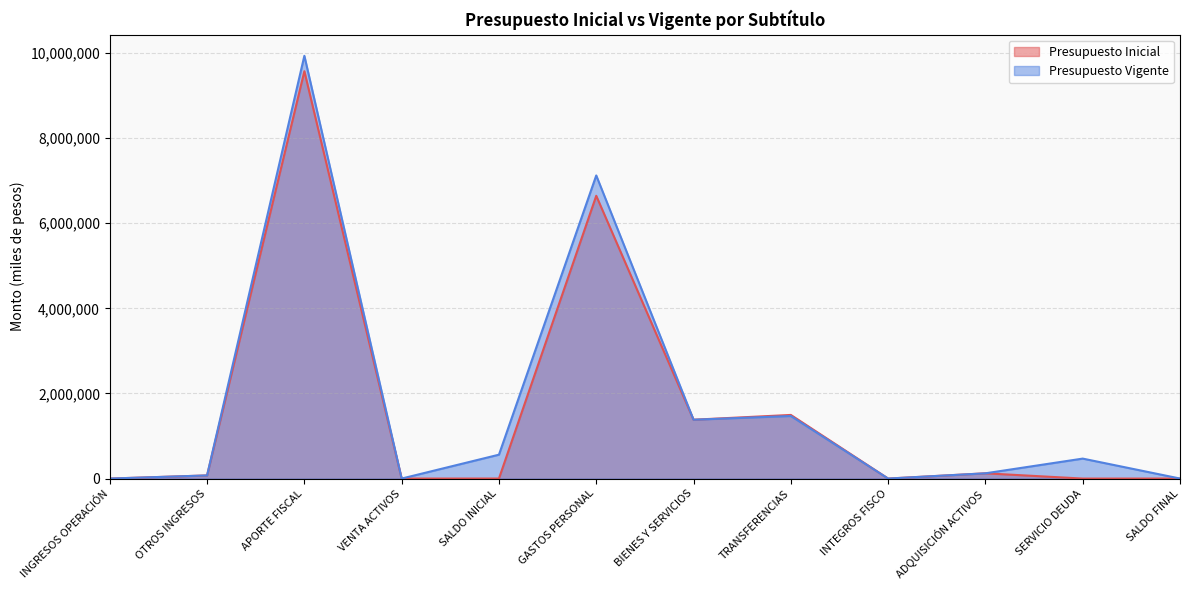

Count the number of categories in the chart.

12